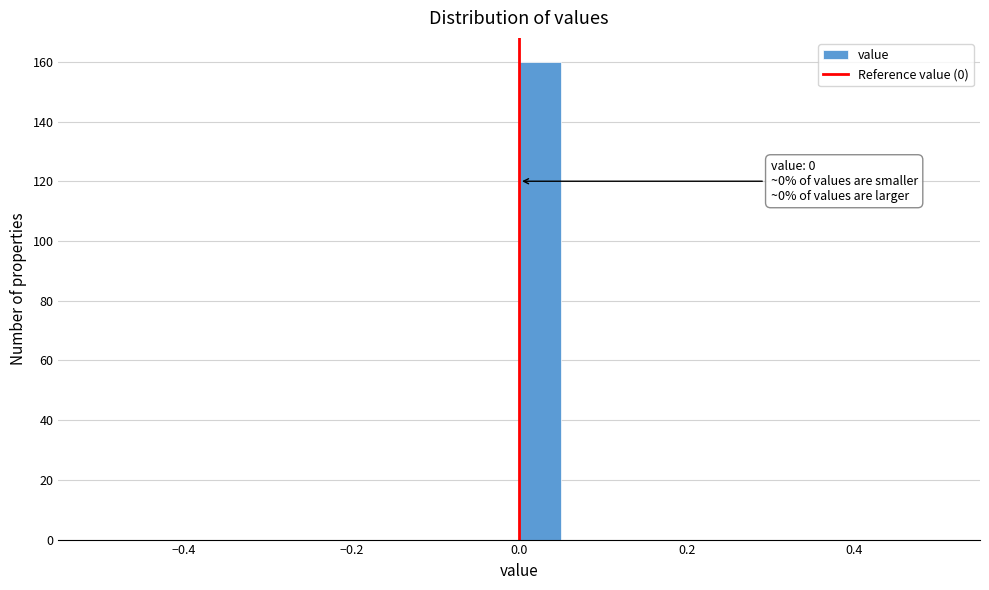

Read against the x-axis, roughly where is the centre of the tallest bar?

0.02